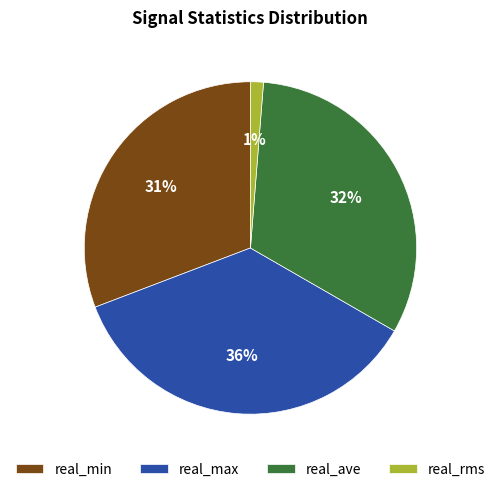

Is there a majority slice in this chart?

No